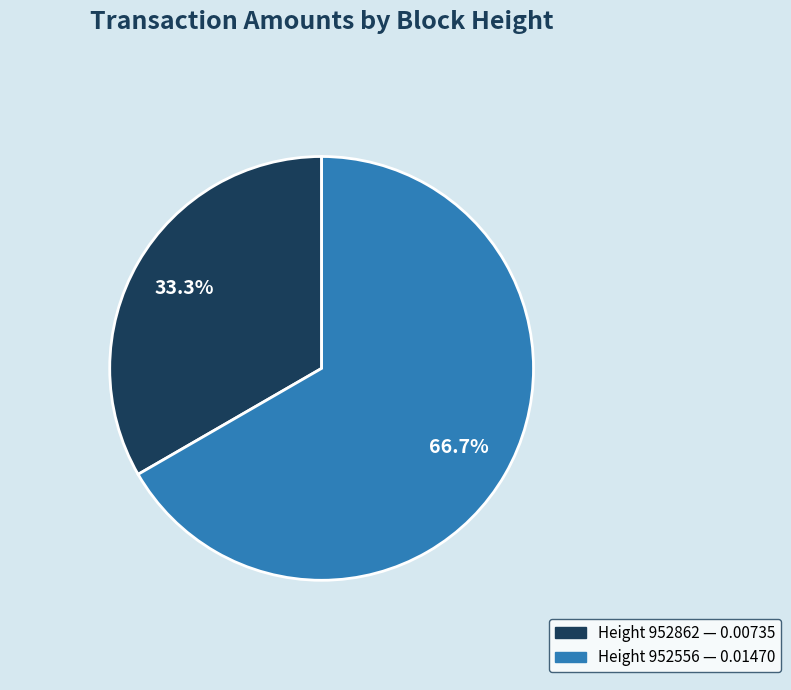

Is there any slice that represents more than half of the pie?

Yes